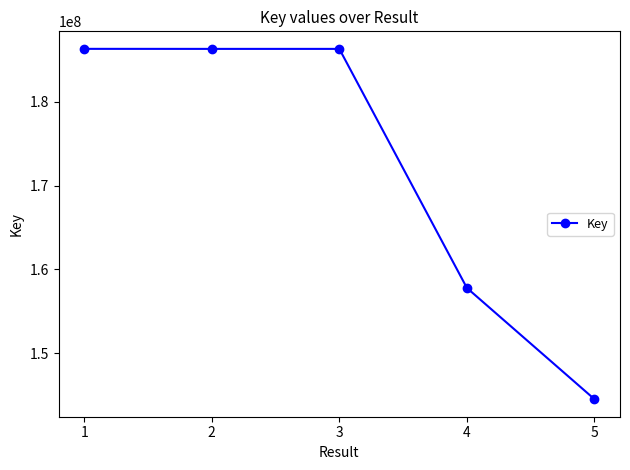

The value at 4 is 157794793. True or false?

True